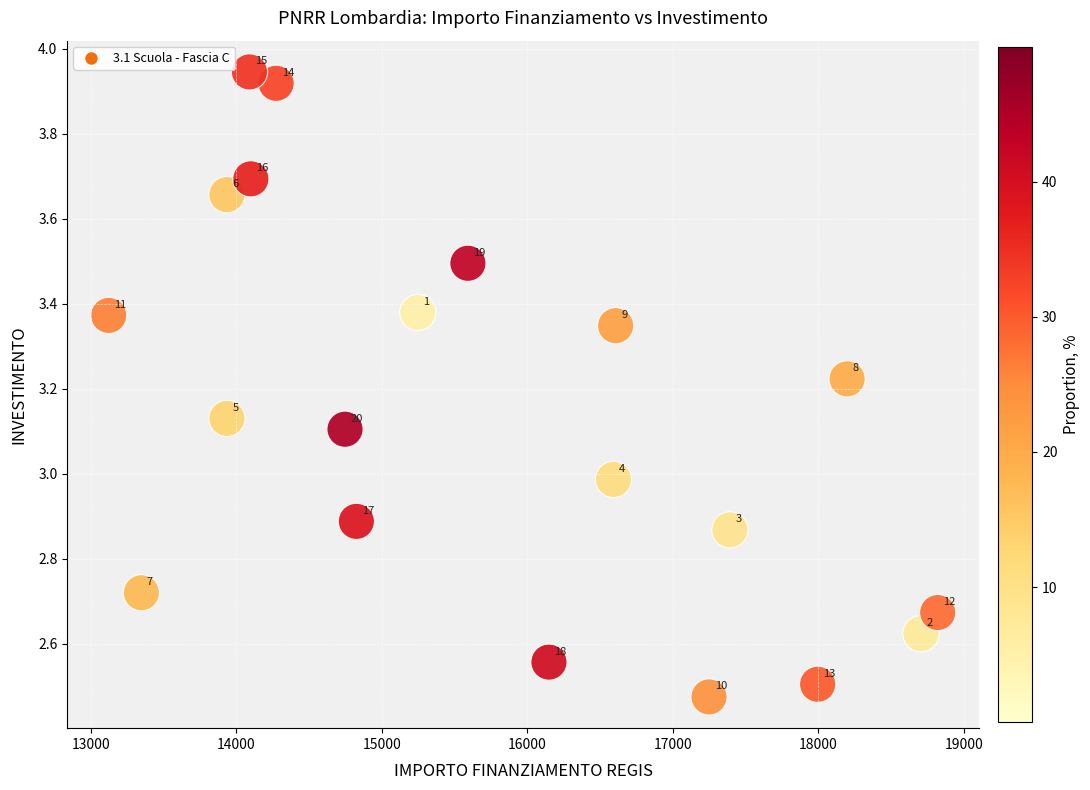

What is the range of X values (max minus min)?

5696.0